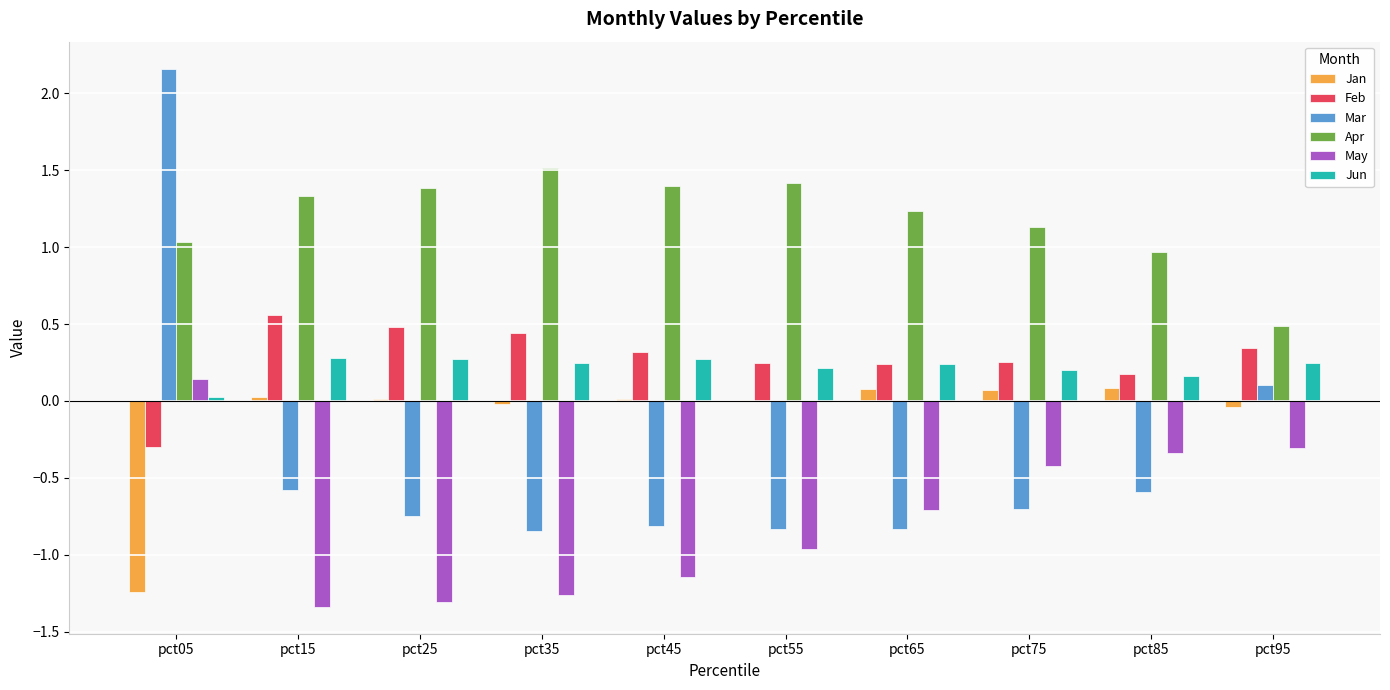

Which series has the largest total across all categories?

Apr